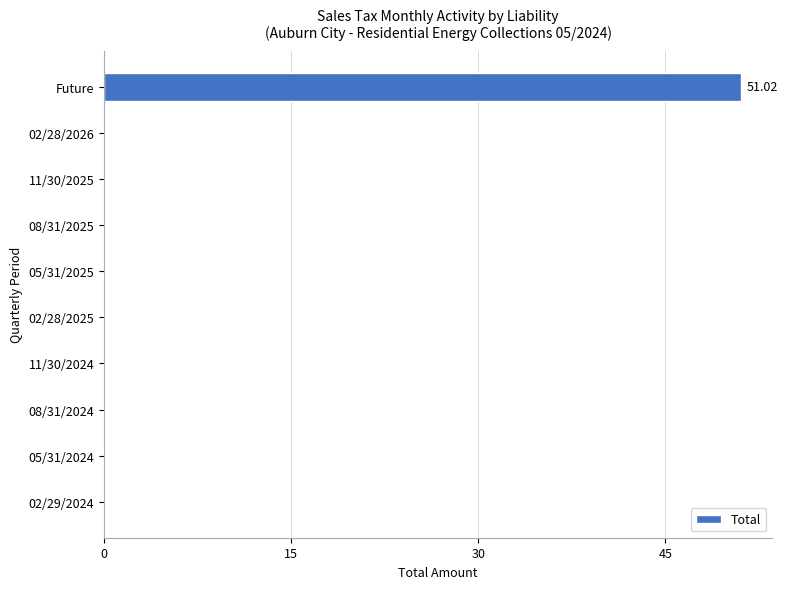

Which category has the highest value across all series?

Future